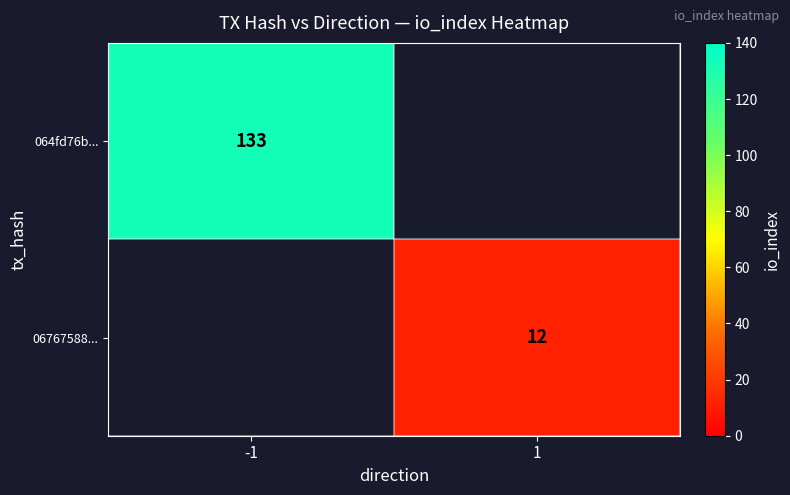

The value of 064fd76b... at -1 is 133. True or false?

True